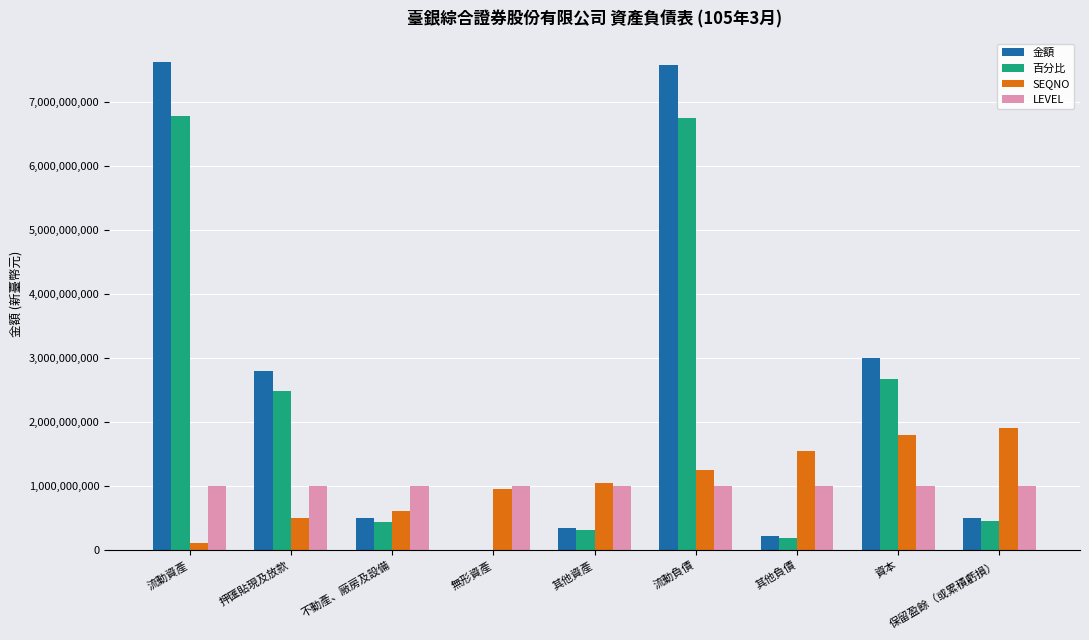

What is the sum of all LEVEL values?

9000000000.0